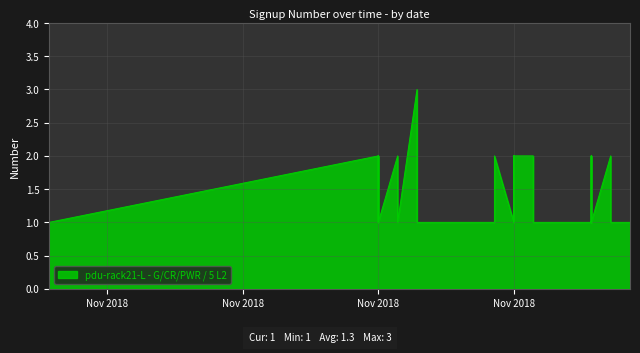

Does the chart display data point markers on the line(s)?

No